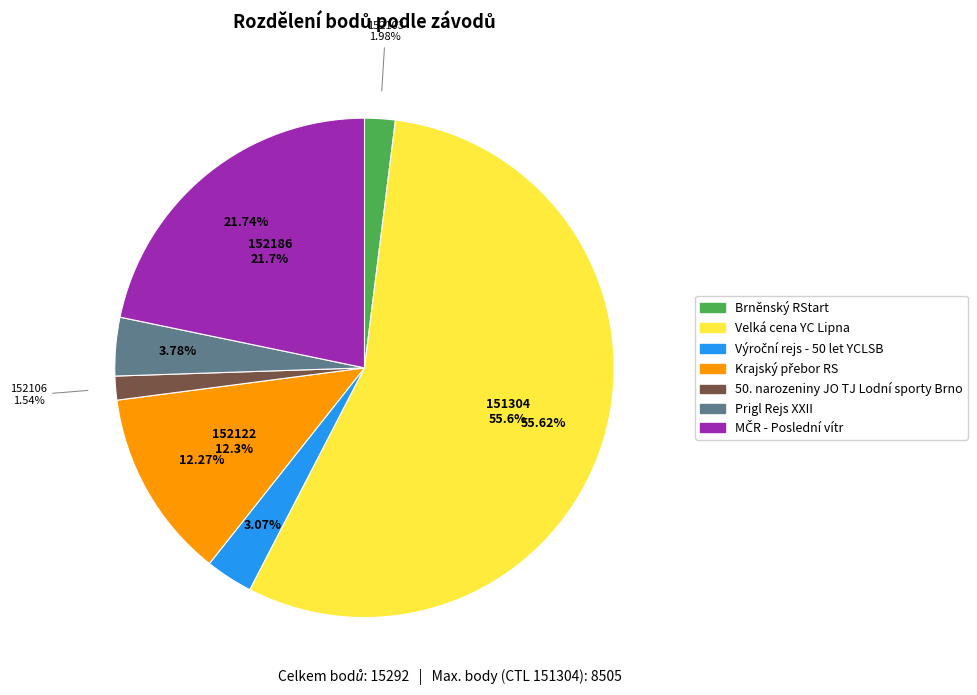

What percentage is the 151304 slice, to the nearest percent?

56%